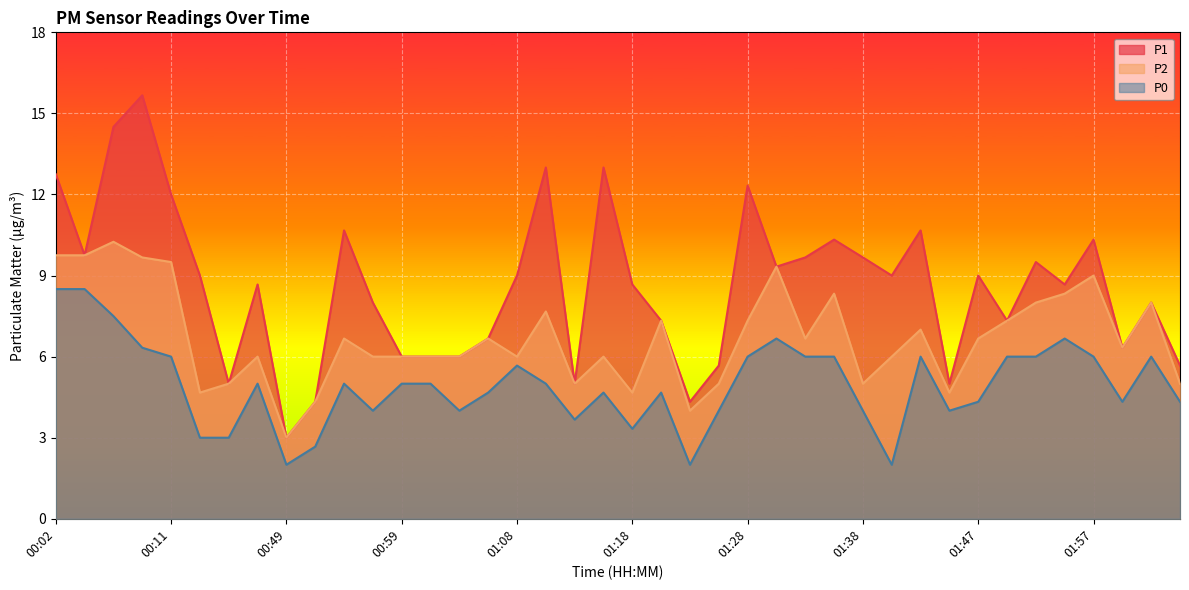

What position from the left is 00:44?

7